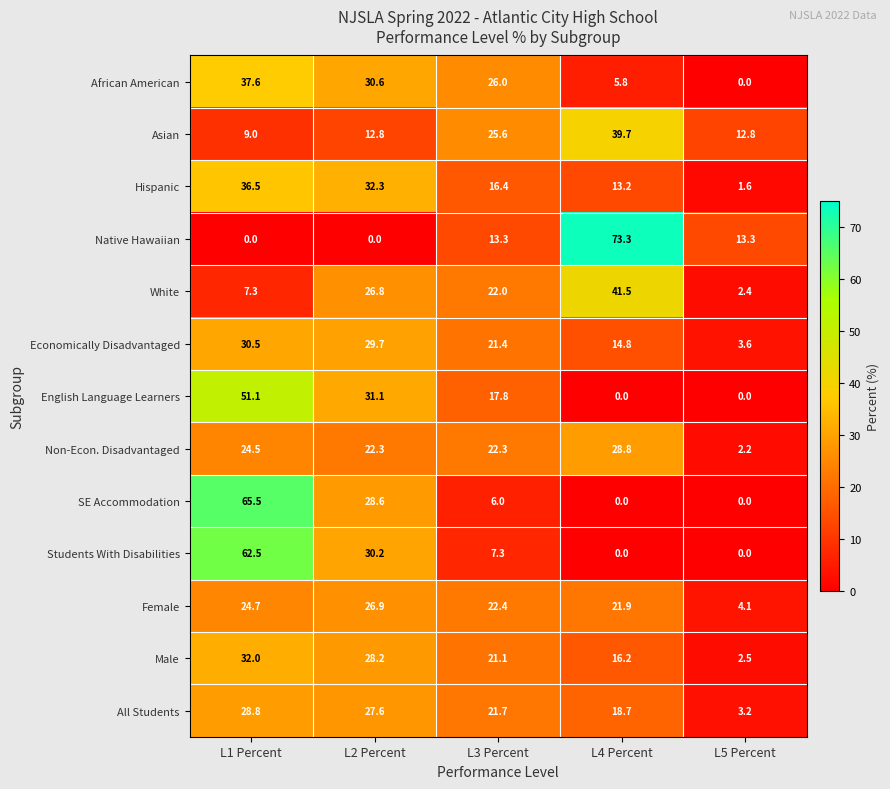

What is the difference between the Economically Disadvantaged values at L5 Percent and L2 Percent?

26.1